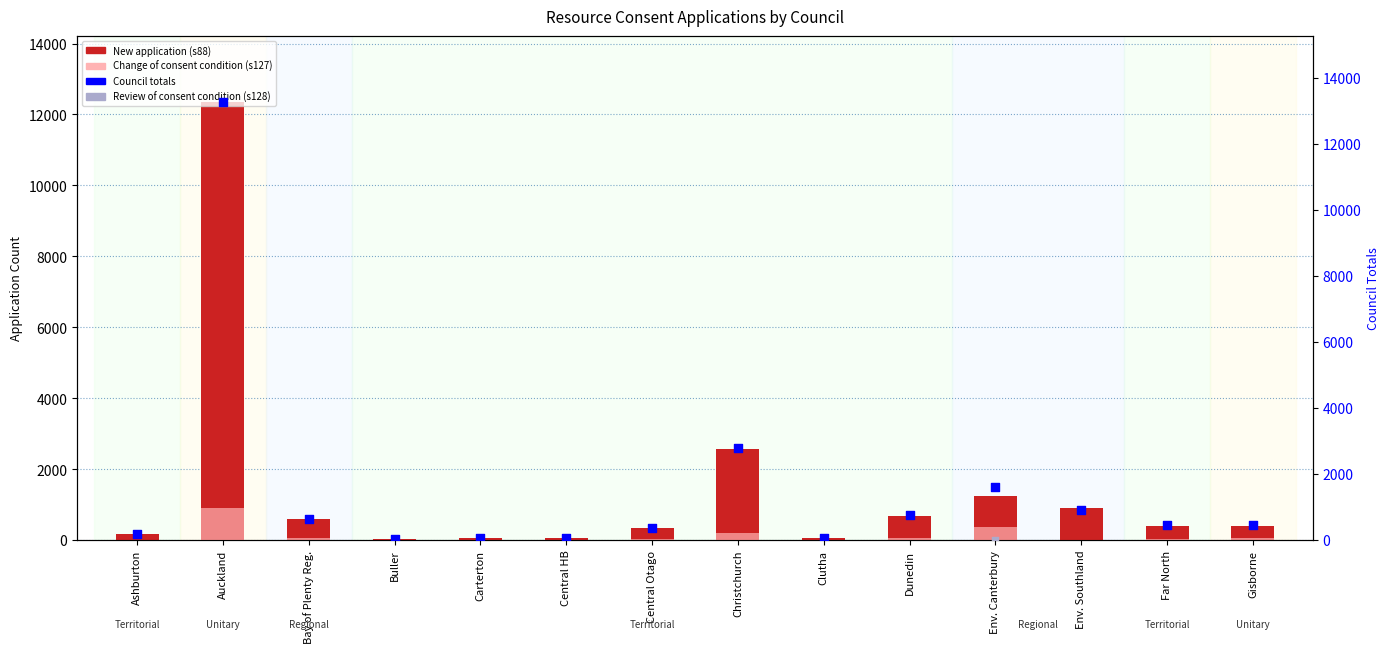

What are all the series names shown in the legend?

New application (s88), Change of consent condition (s127), Council totals, Review of consent condition (s128)